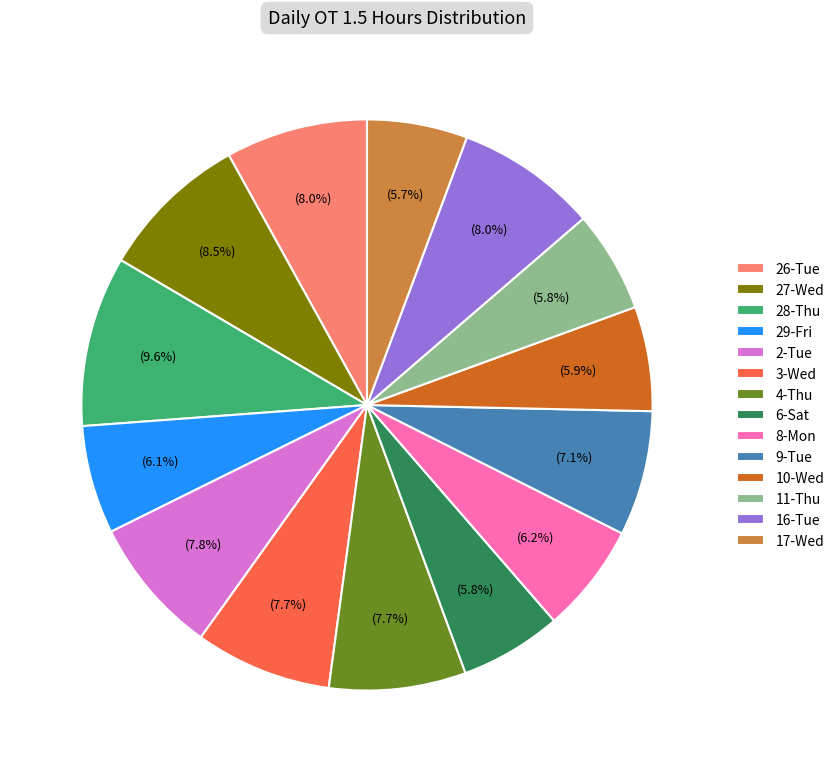

What percentage is the 8-Mon slice, to the nearest percent?

6%